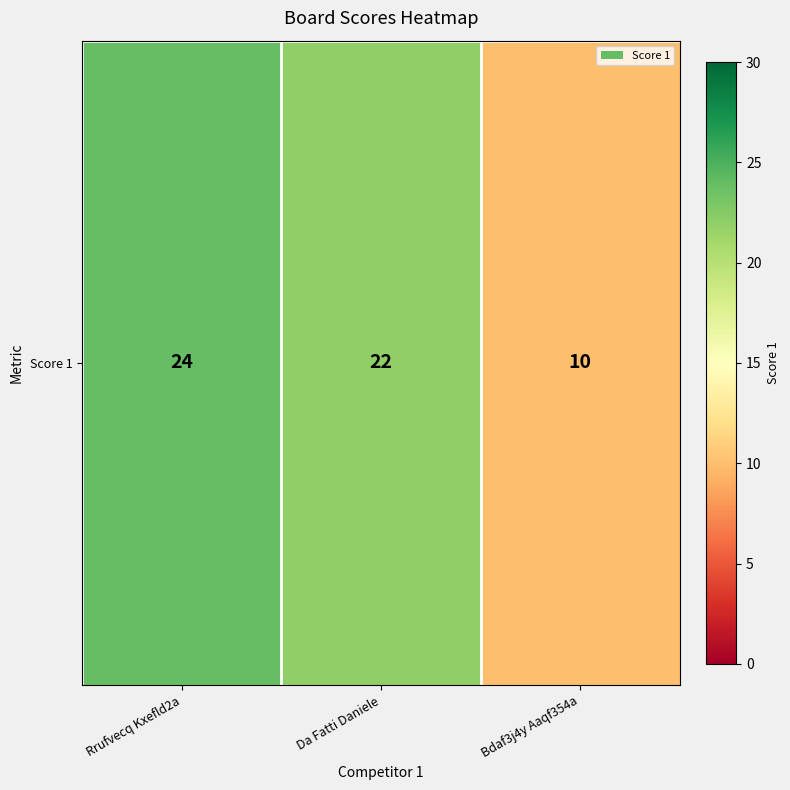

The chart shows a value of 22 at Da Fatti Daniele. True or false?

True